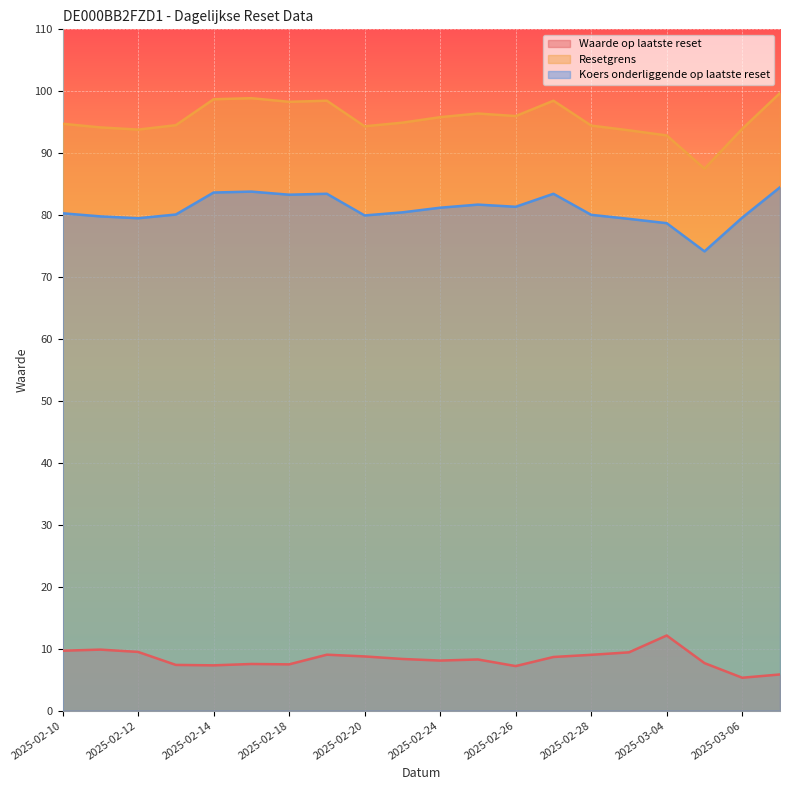

Reading left to right, what are all the values shown in this chart?

Waarde op laatste reset: 2025-03-07=5.8	2025-03-06=5.3	2025-03-05=7.7	2025-03-04=12.1	2025-03-03=9.4	2025-02-28=9.0	2025-02-27=8.7	2025-02-26=7.2	2025-02-25=8.3	2025-02-24=8.1	2025-02-21=8.3	2025-02-20=8.8	2025-02-19=9.0	2025-02-18=7.5	2025-02-17=7.5	2025-02-14=7.3	2025-02-13=7.4	2025-02-12=9.5	2025-02-11=9.8	2025-02-10=9.7
Resetgrens: 2025-03-07=99.7	2025-03-06=93.9	2025-03-05=87.5	2025-03-04=92.9	2025-03-03=93.7	2025-02-28=94.5	2025-02-27=98.5	2025-02-26=96.0	2025-02-25=96.4	2025-02-24=95.8	2025-02-21=94.9	2025-02-20=94.3	2025-02-19=98.5	2025-02-18=98.3	2025-02-17=98.9	2025-02-14=98.7	2025-02-13=94.5	2025-02-12=93.8	2025-02-11=94.2	2025-02-10=94.8
Koers onderliggende op laatste reset: 2025-03-07=84.5	2025-03-06=79.6	2025-03-05=74.2	2025-03-04=78.7	2025-03-03=79.4	2025-02-28=80.0	2025-02-27=83.5	2025-02-26=81.3	2025-02-25=81.7	2025-02-24=81.2	2025-02-21=80.5	2025-02-20=80.0	2025-02-19=83.5	2025-02-18=83.3	2025-02-17=83.8	2025-02-14=83.7	2025-02-13=80.1	2025-02-12=79.5	2025-02-11=79.8	2025-02-10=80.3